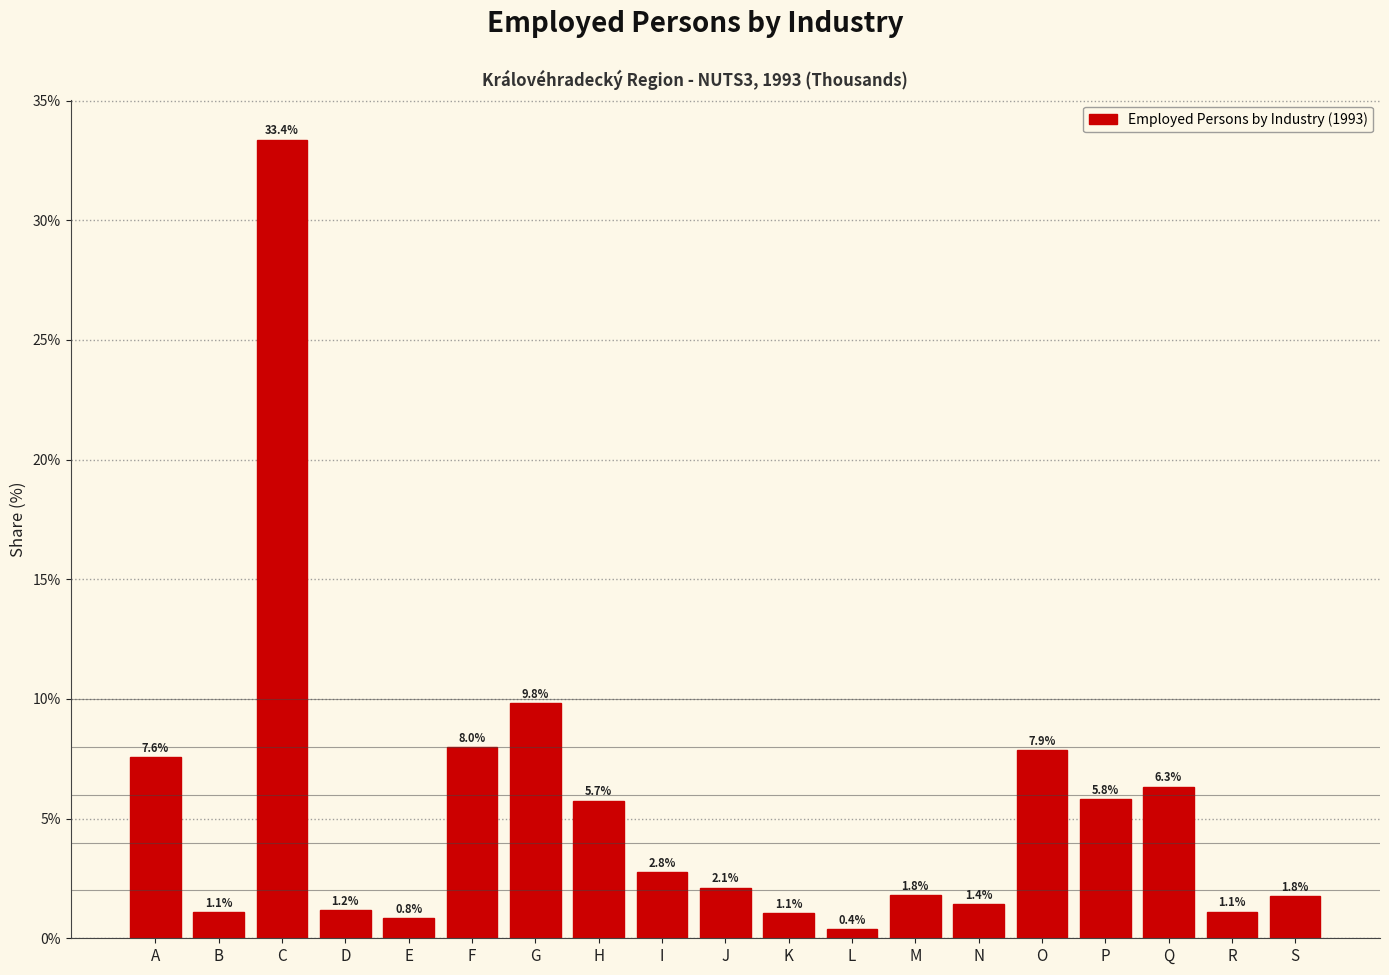

Reading right to left, transcribe all the data shown in this chart.

1.8	1.1	6.3	5.8	7.9	1.4	1.8	0.4	1.1	2.1	2.8	5.7	9.8	8.0	0.8	1.2	33.4	1.1	7.6